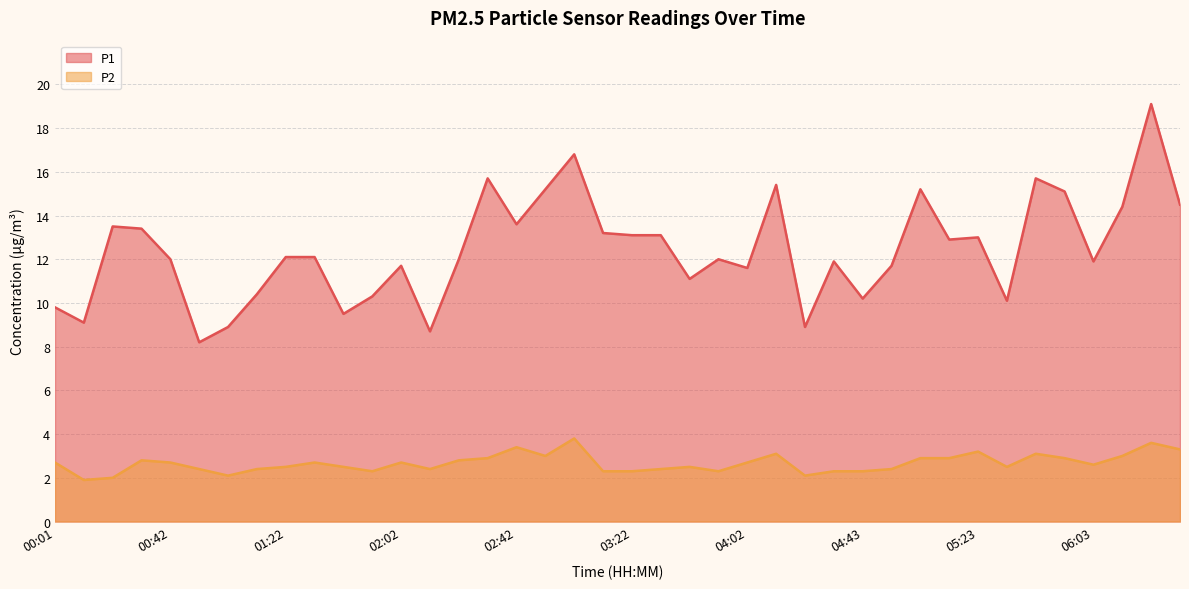

Between 06:13 and 06:23, which series saw the biggest shift?

P1